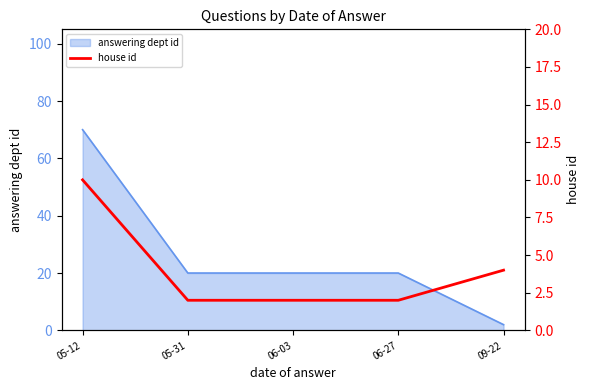

What is the label of the 2nd point from the left?

05-31